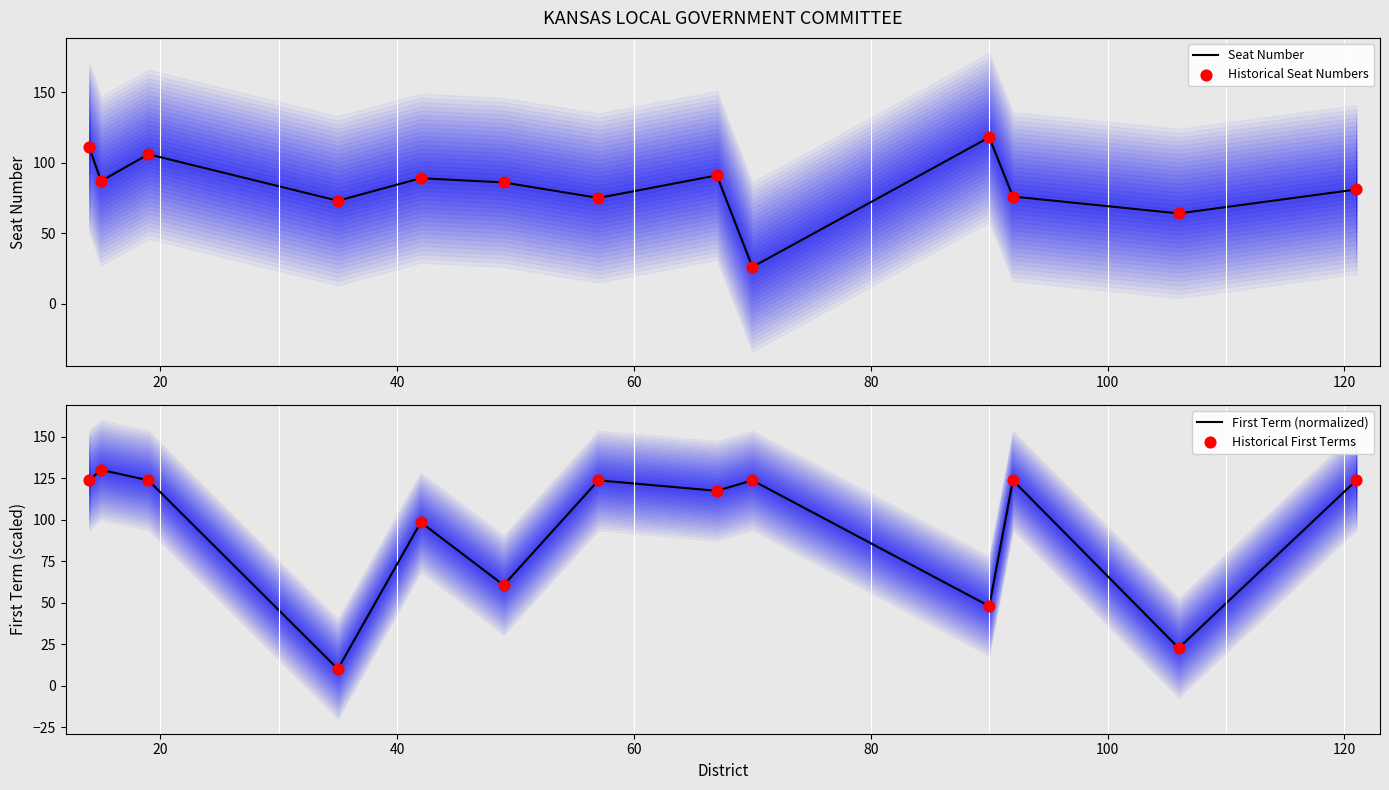

Which series contains the lowest Y value?

First Term (normalized)